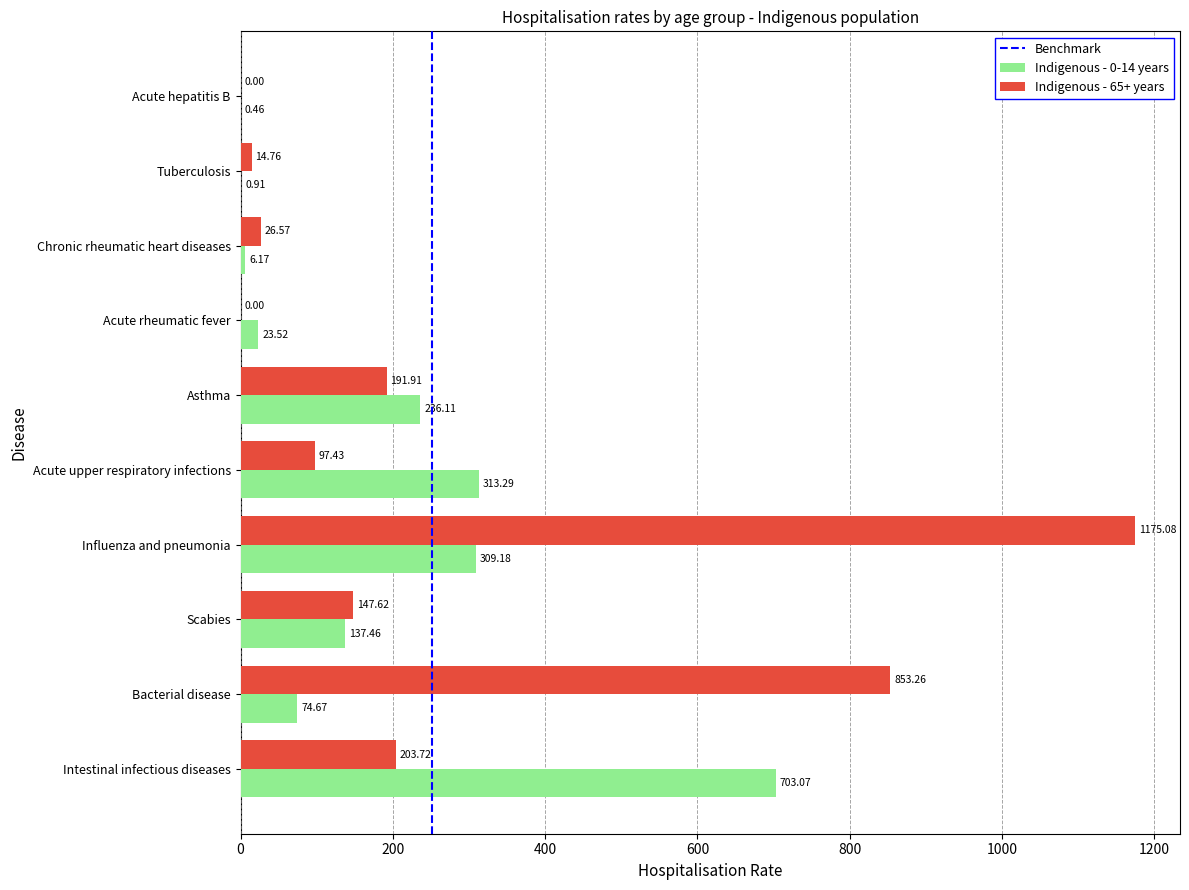

At which label is Indigenous - 65+ years closest to 587?

Bacterial disease